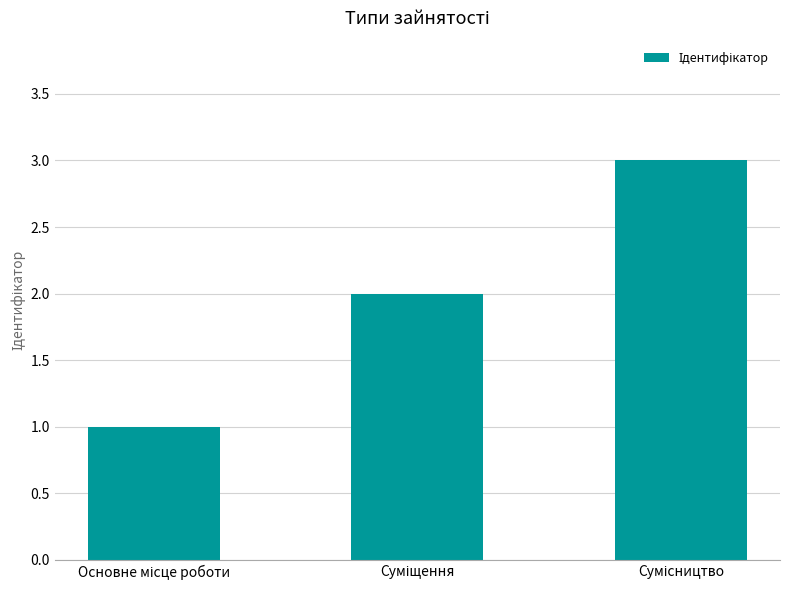

What is the difference between the maximum and minimum values?

2